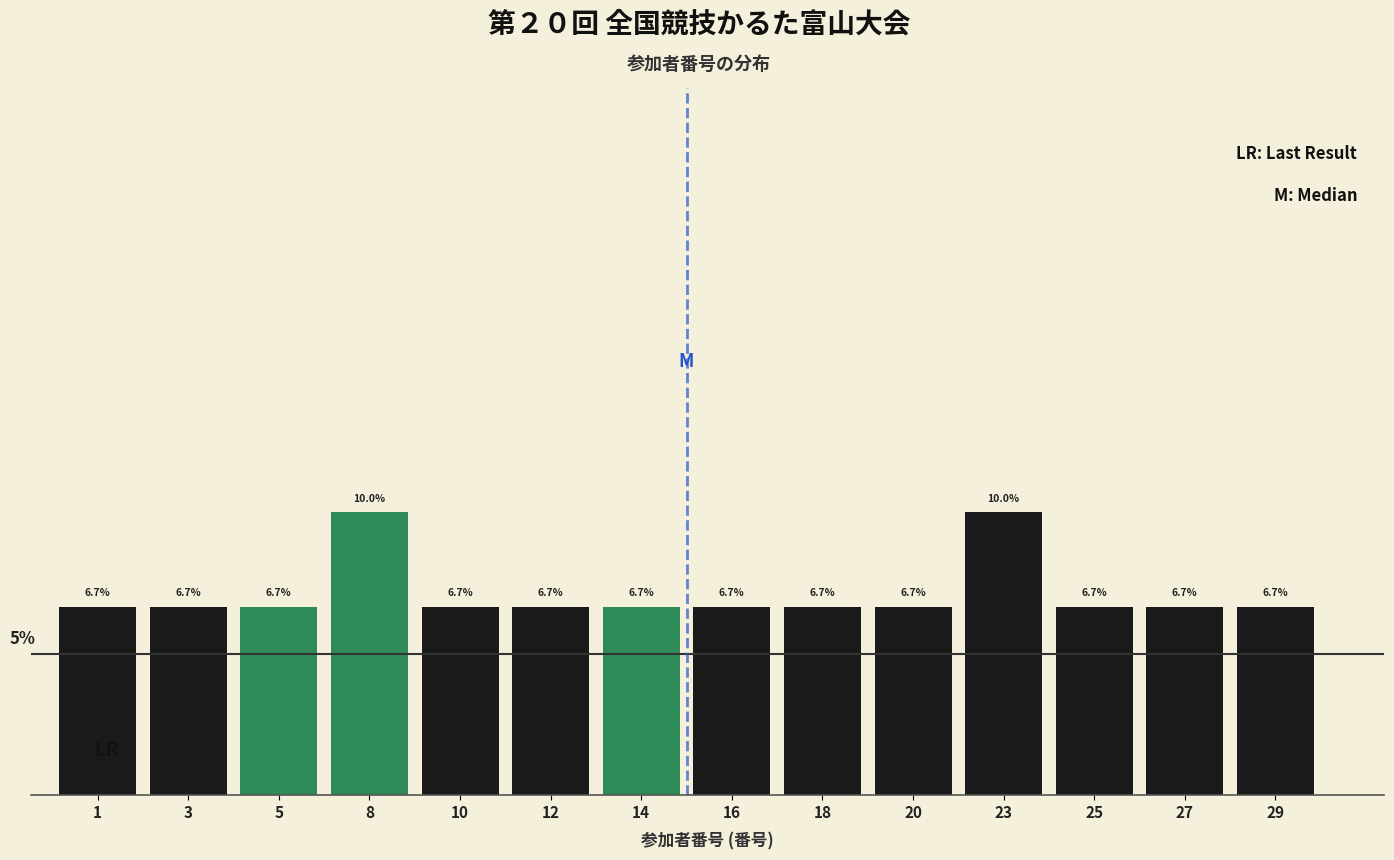

Reading left to right, what are all the values shown in this chart?

1=6.7	3=6.7	5=6.7	8=10.0	10=6.7	12=6.7	14=6.7	16=6.7	18=6.7	20=6.7	23=10.0	25=6.7	27=6.7	29=6.7